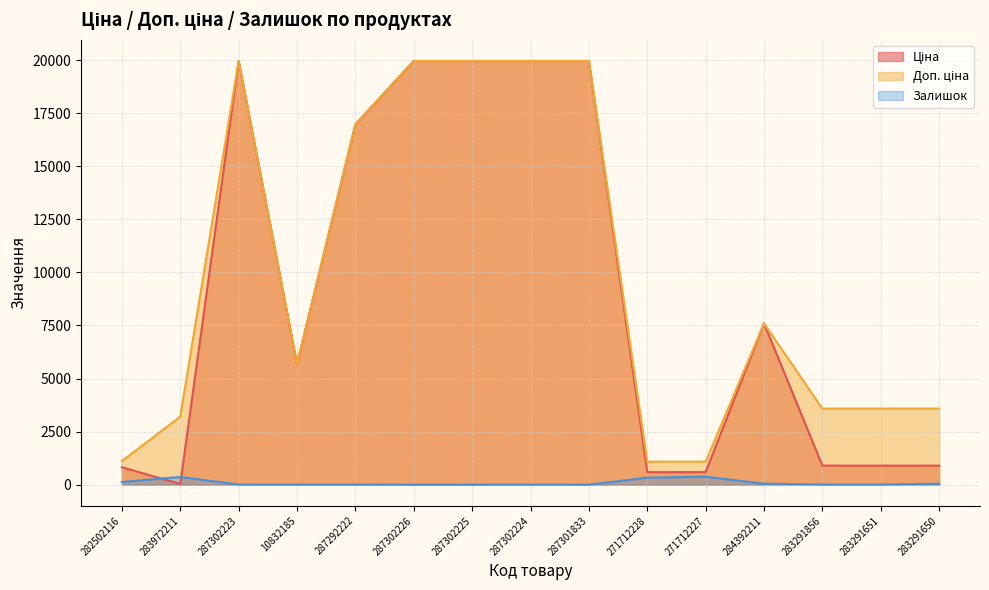

What is the difference between the maximum and minimum values in the Ціна series?

19932.1